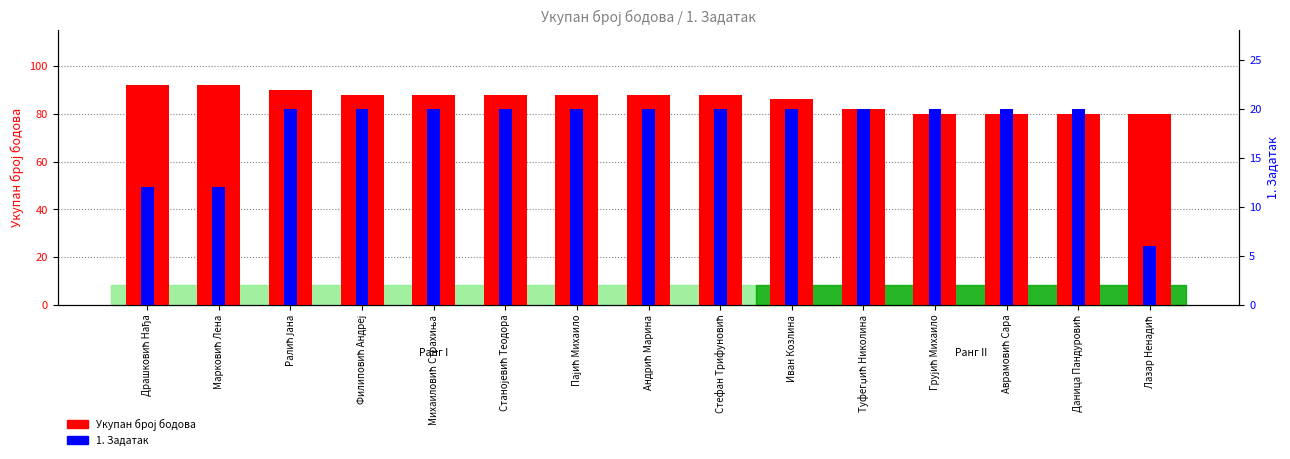

Which category has the lowest value in the 1. Задатак series?

Лазар Ненадић